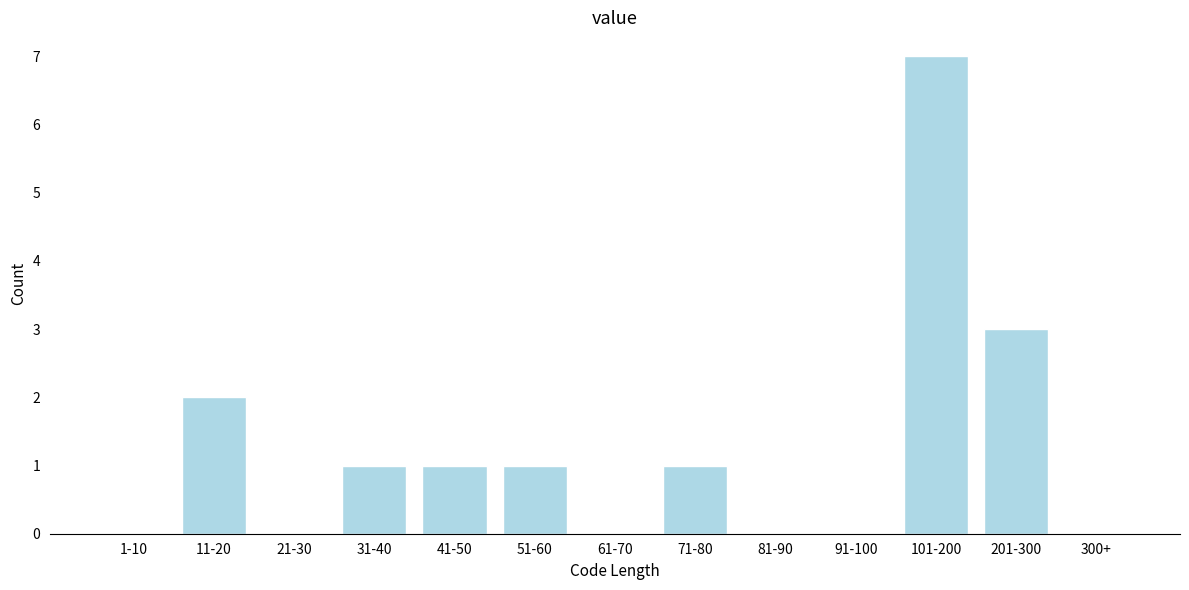

Reading right to left, extract all data points from this chart.

300+=0	201-300=3	101-200=7	91-100=0	81-90=0	71-80=1	61-70=0	51-60=1	41-50=1	31-40=1	21-30=0	11-20=2	1-10=0